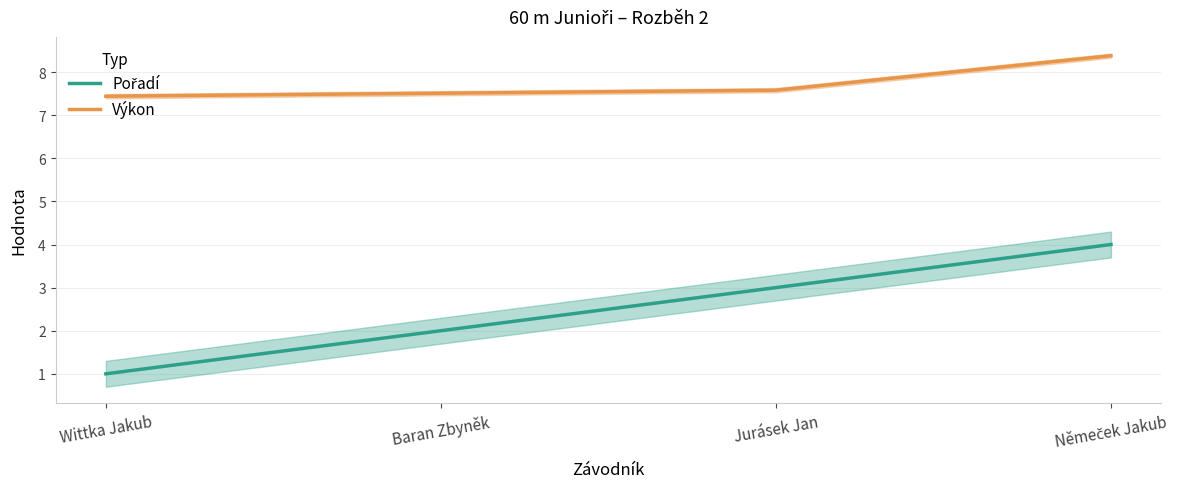

At which category does the chart reach its peak across all series?

Němeček Jakub